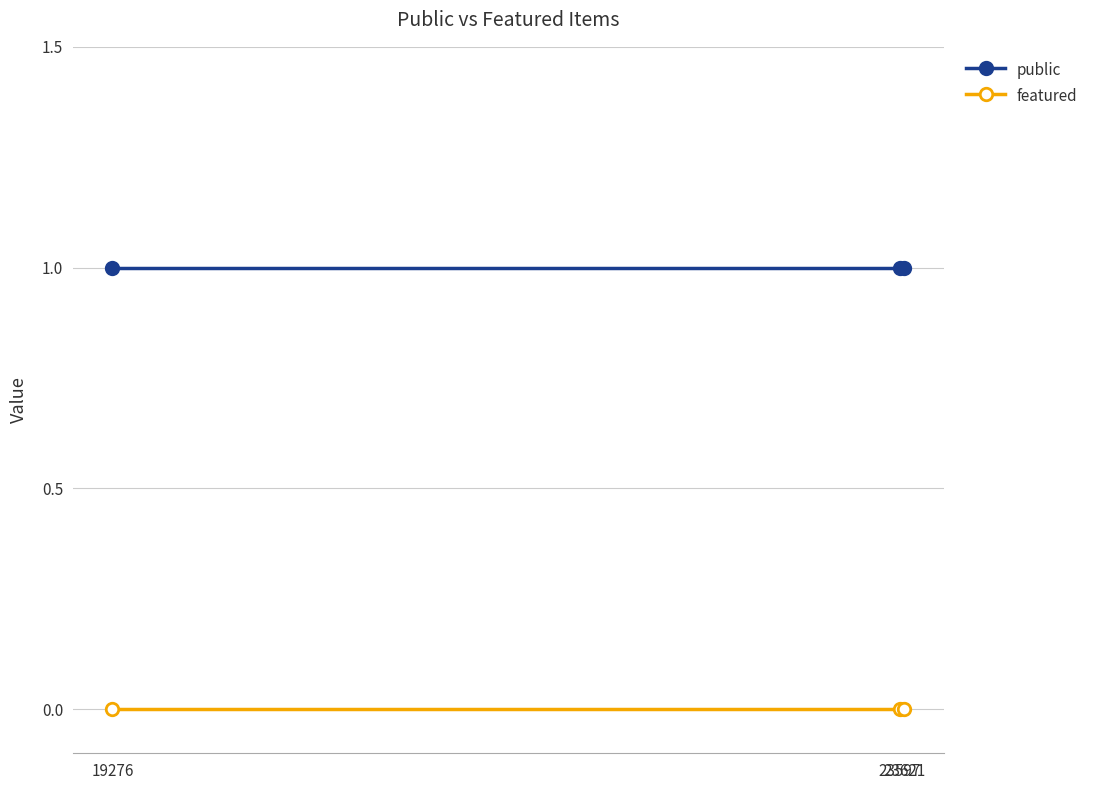

What value does the public series have at 19276?

1